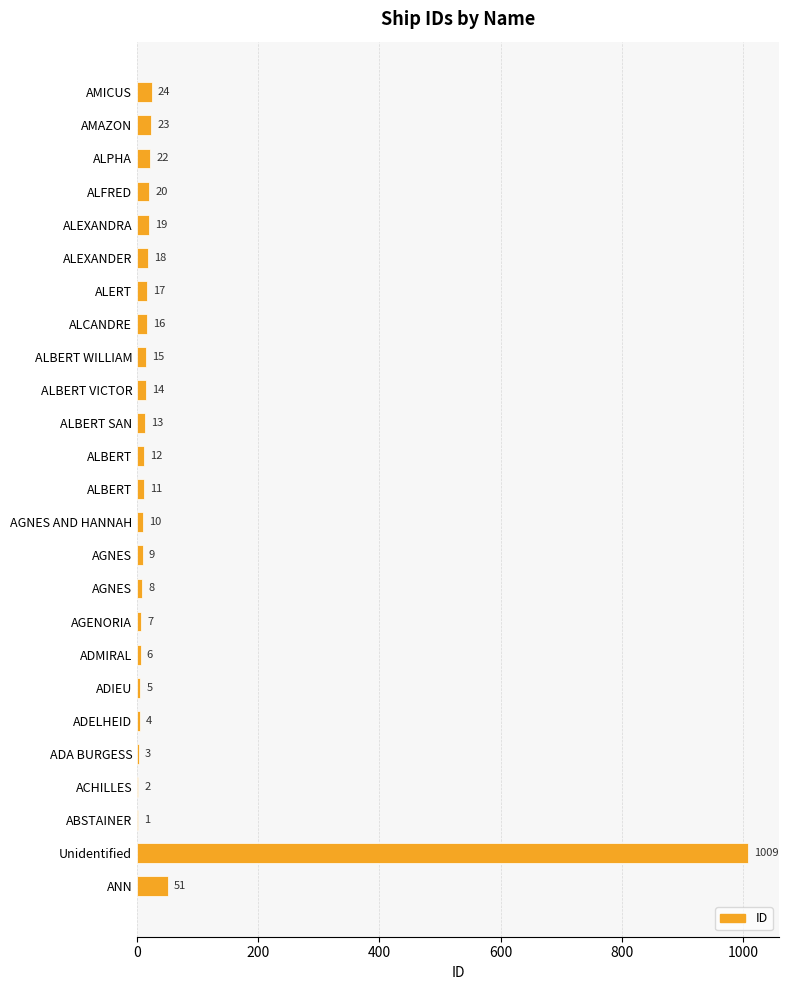

How many data points does each series have?

25